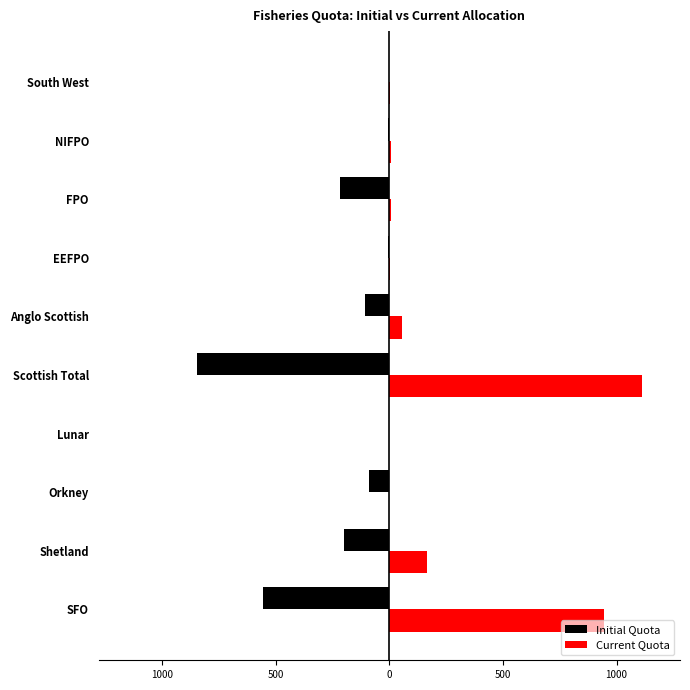

Which series has the largest total across all categories?

Current Quota